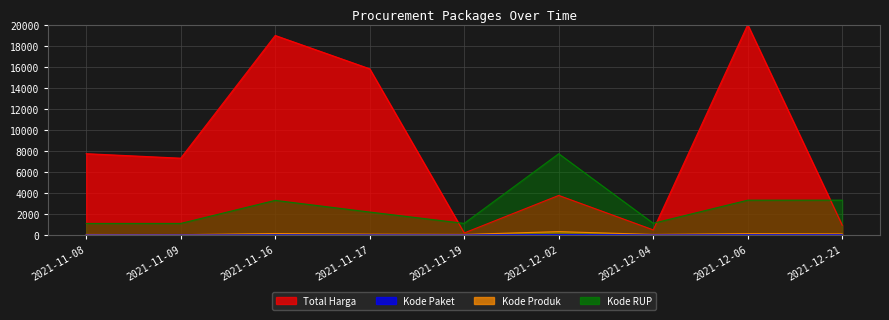

What is the total value across all series at 2021-11-17?

18063.0